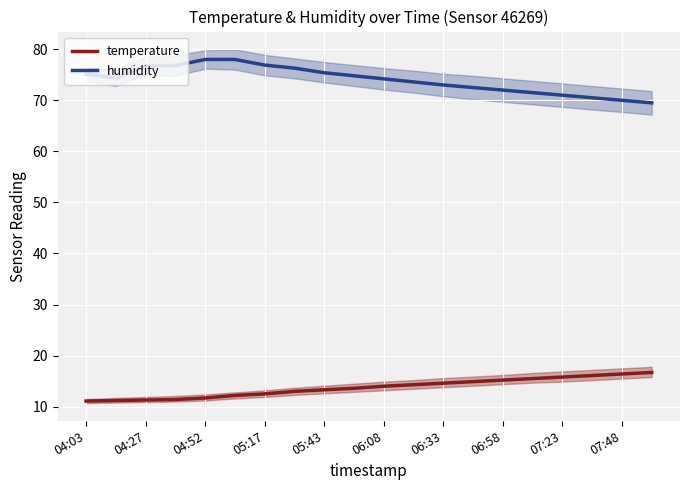

The temperature series shows 8.3 at 06:33. True or false?

False